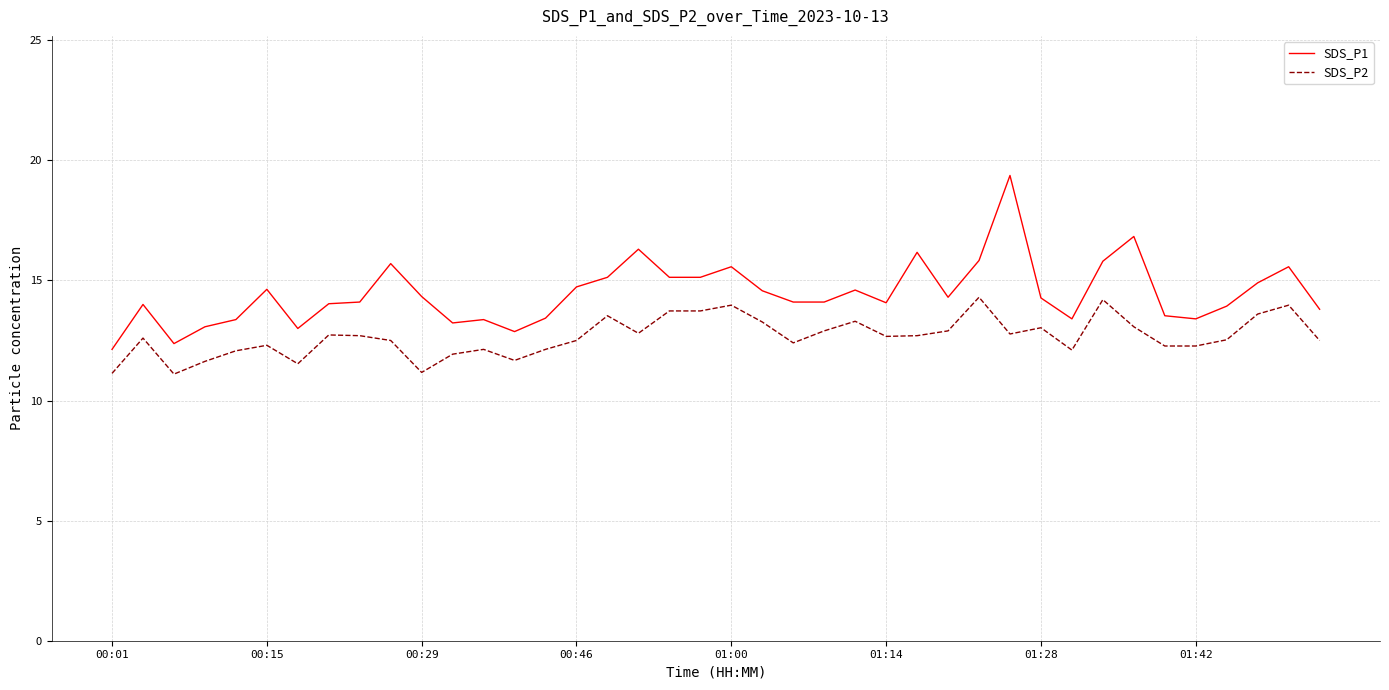

What is the difference between the maximum and minimum values in the SDS_P1 series?

7.2